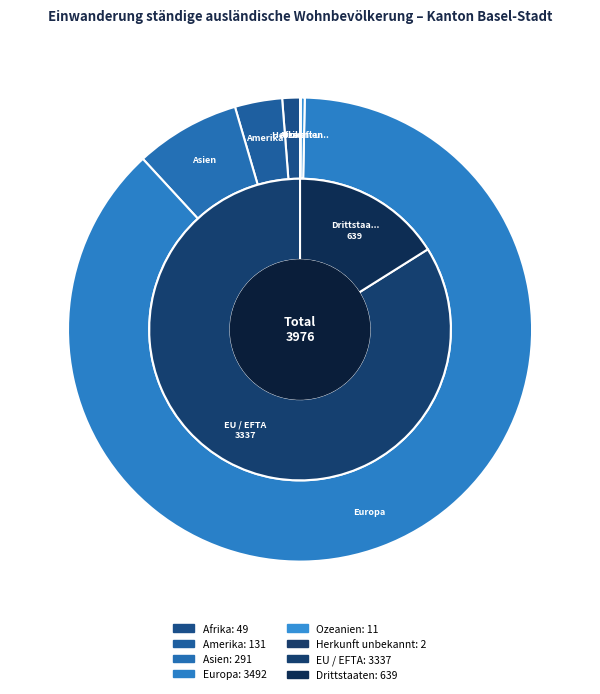

Which category accounts for the majority?

Europa